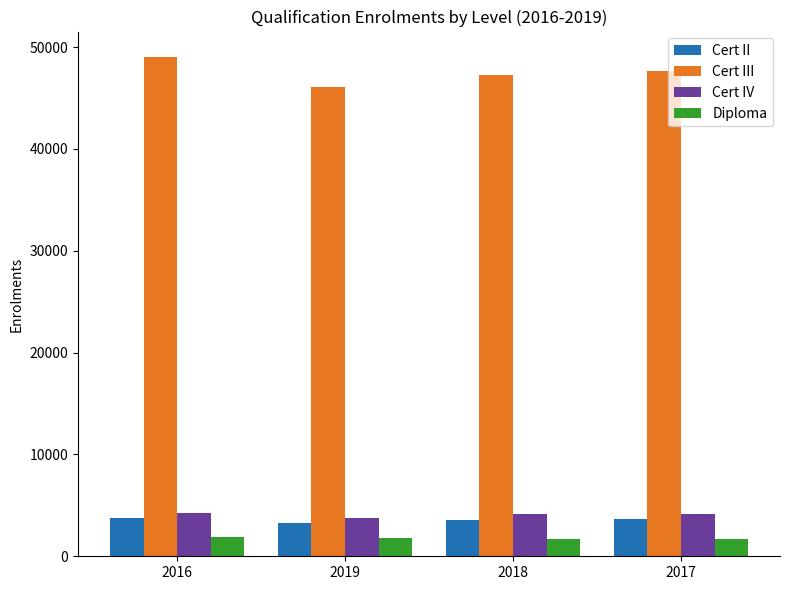

What is the sum of all Cert IV values?

16277